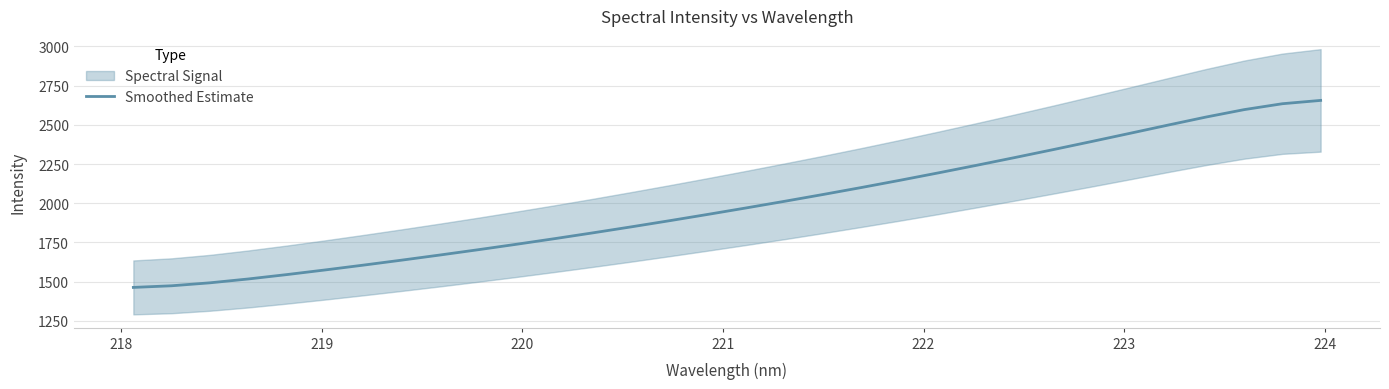

Is this an area chart (filled region under the line)?

No